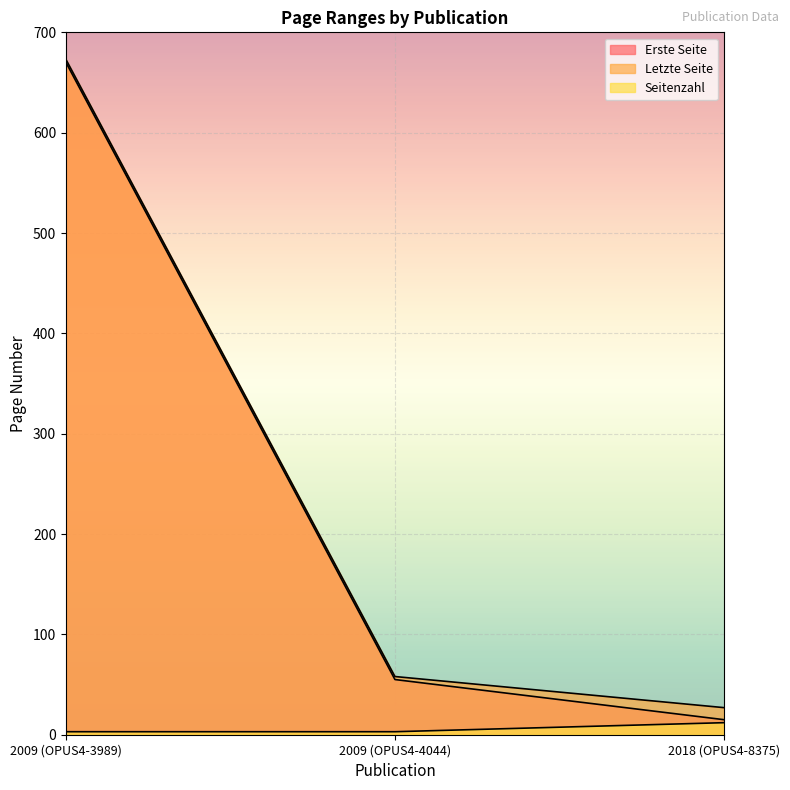

Between 2009 (OPUS4-4044) and 2018 (OPUS4-8375), which is larger?

2009 (OPUS4-4044)